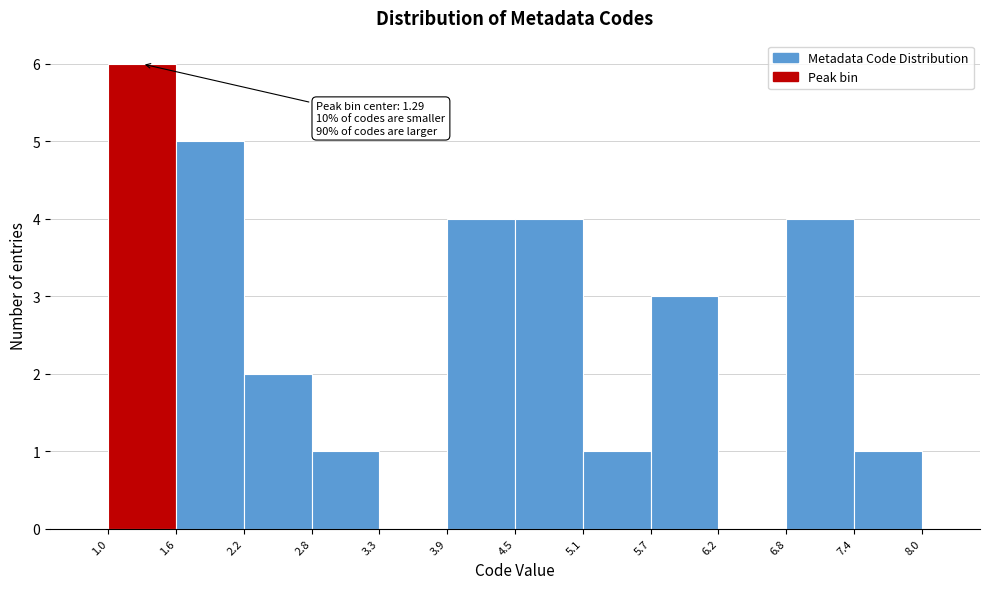

Over which range of the x-axis is the bar tallest?

1.0 to 1.6